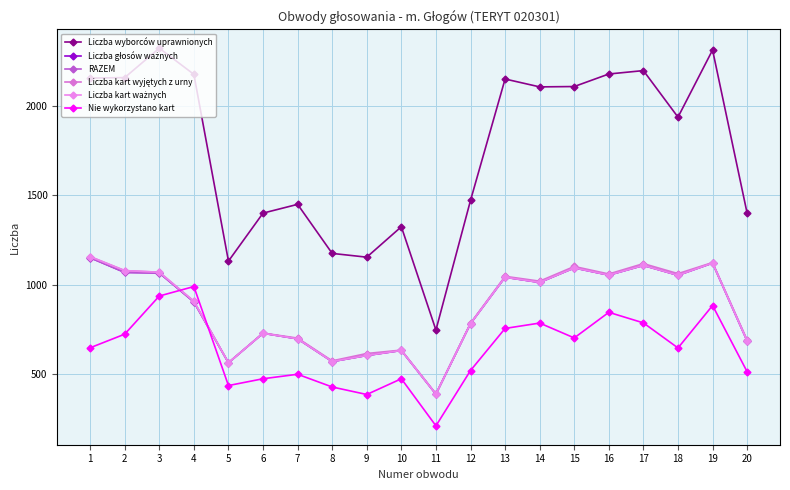

At which category does Nie wykorzystano kart reach its first local peak?

4